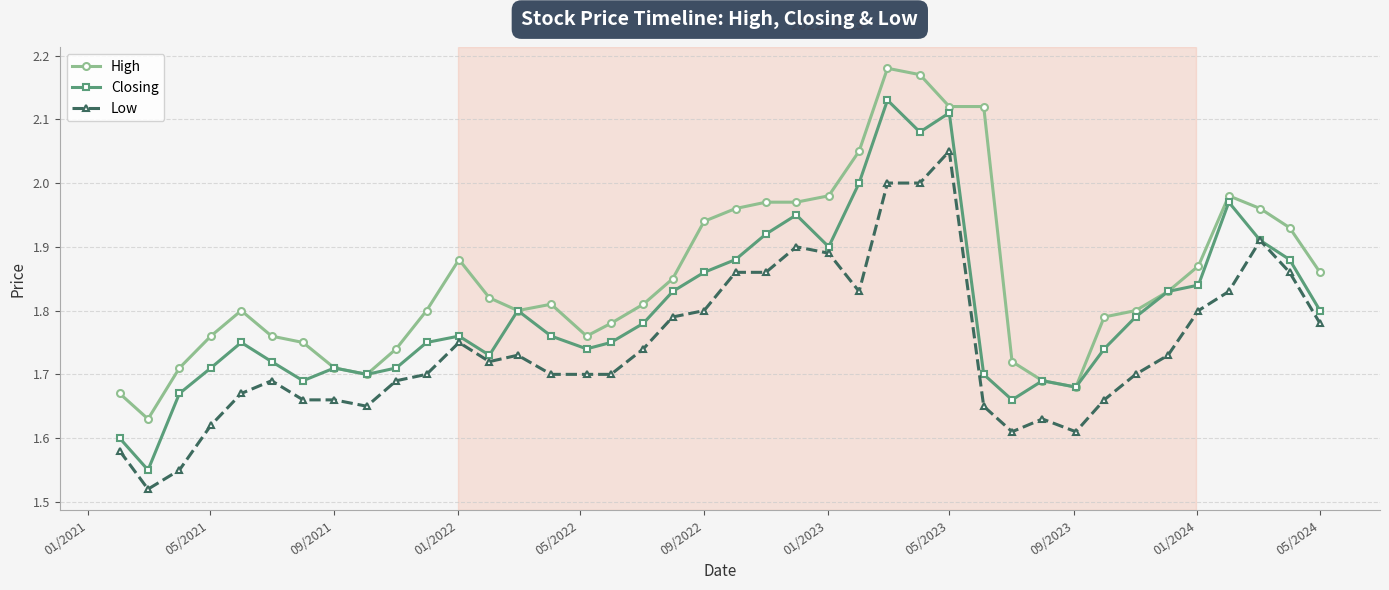

True or false: Low and High intersect in this chart.

False